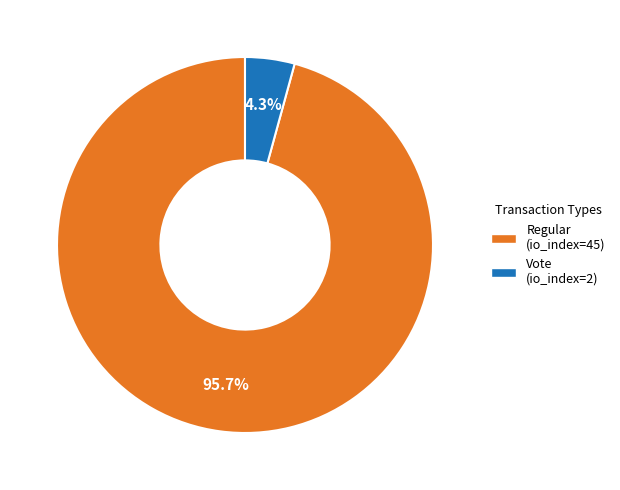

Is there any slice that represents more than half of the pie?

Yes